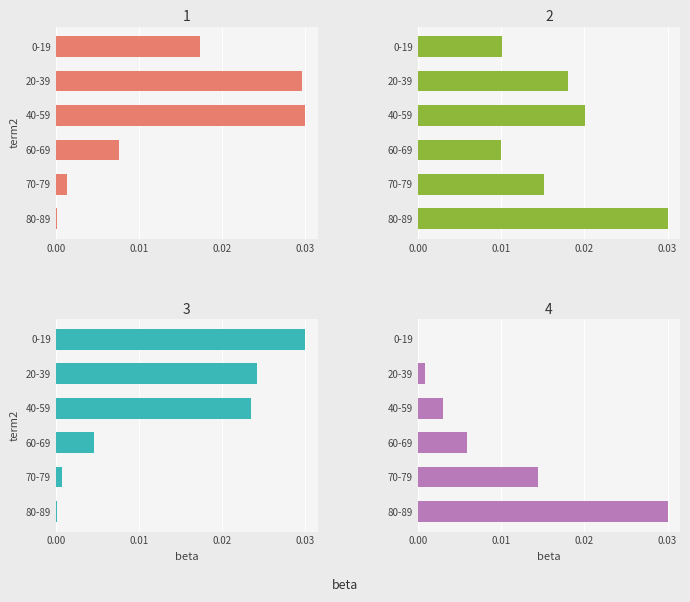

True or false: Etablissements pour handicapés (H) has a value of 0.0 at 70-79.

True